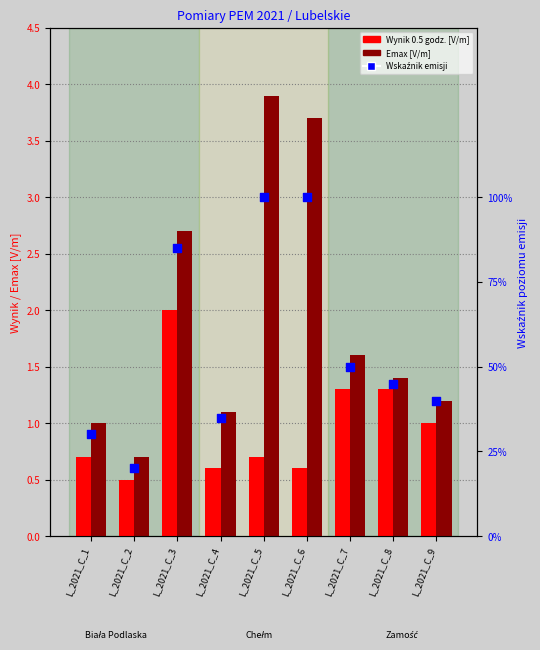

Which series contains the lowest Y value?

Wskaźnik emisji